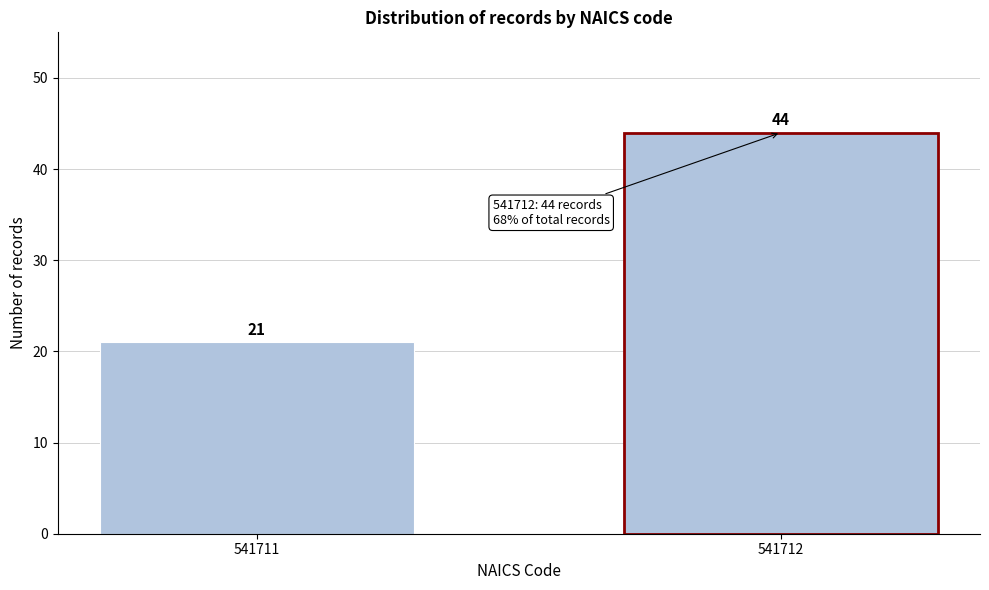

Reading left to right, transcribe all the data shown in this chart.

541711=21	541712=44